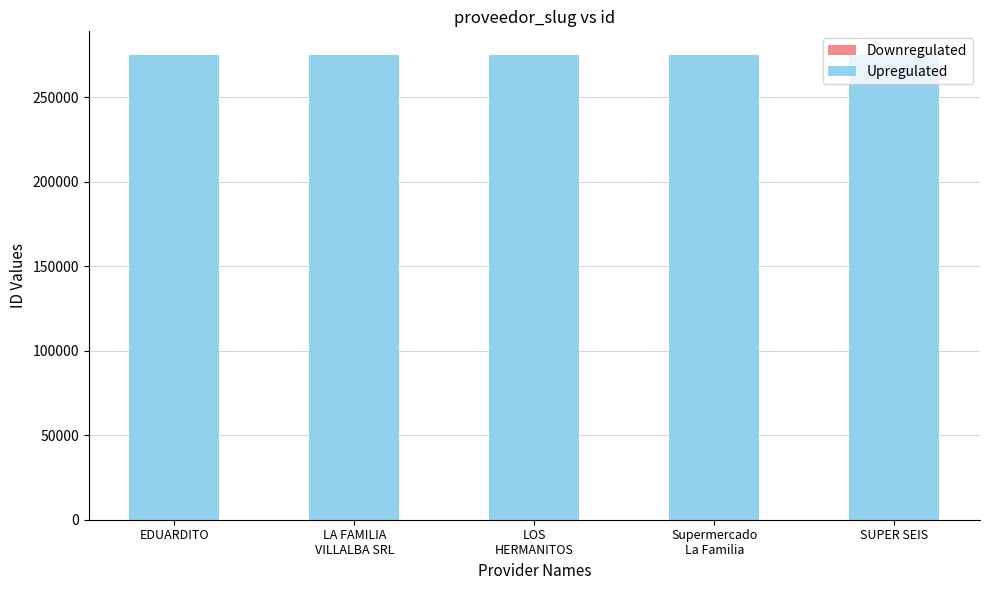

Is it true that Downregulated equals 111 at SUPER SEIS?

True